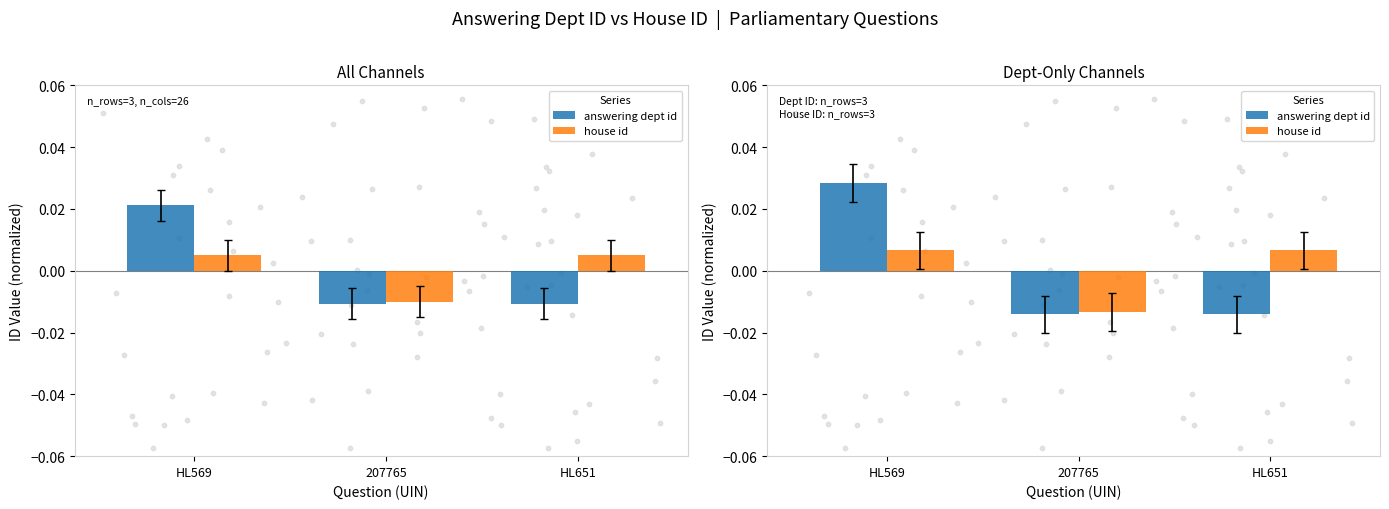

Which series reaches the minimum Y coordinate?

answering dept id